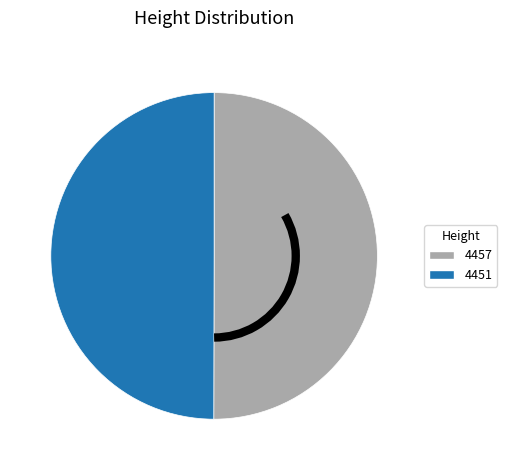

Combined, do 4457 and 4451 account for over 50%?

Yes